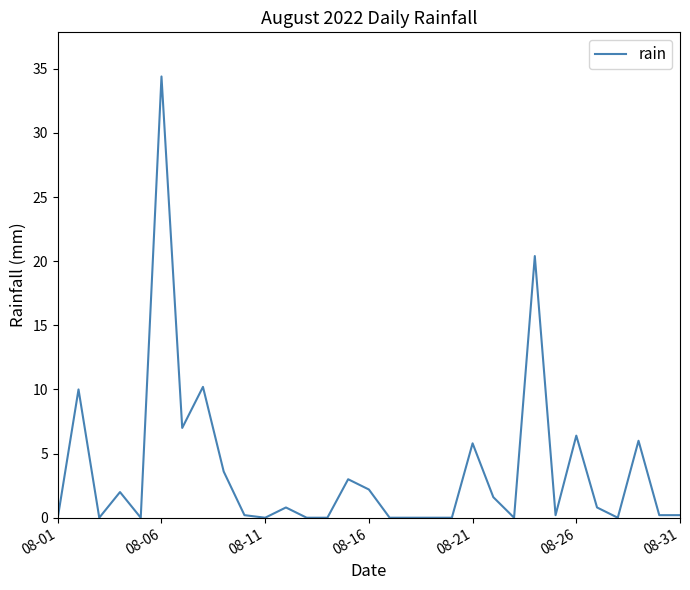

Count the number of categories in the chart.

31